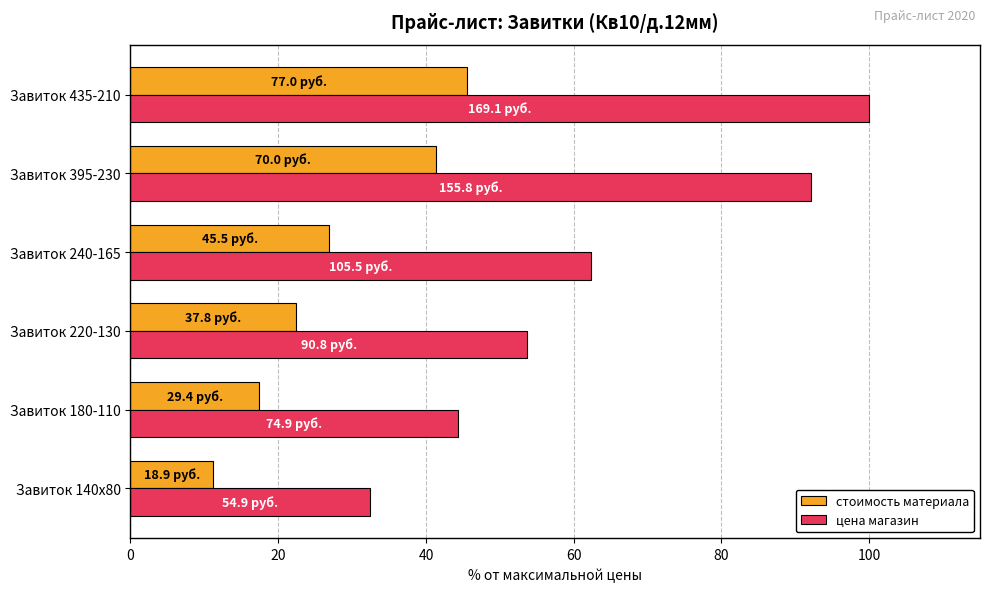

What is the difference between the highest and lowest values at Завиток 140х80?

21.3